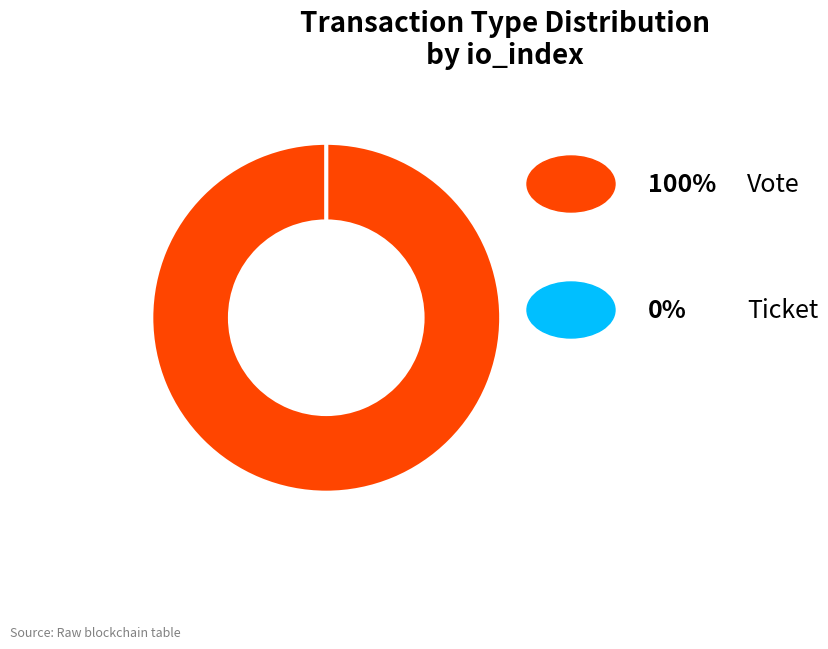

What is the total percentage of Ticket and Vote?

100.0%